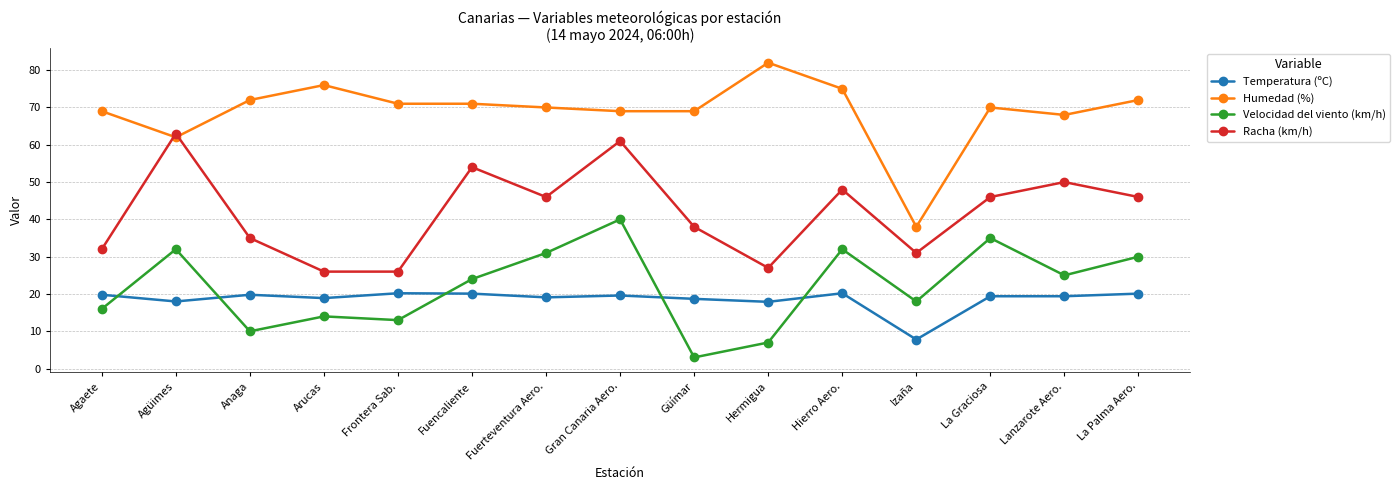

True or false: Humedad (%) and Temperatura (ºC) cross at least once.

False